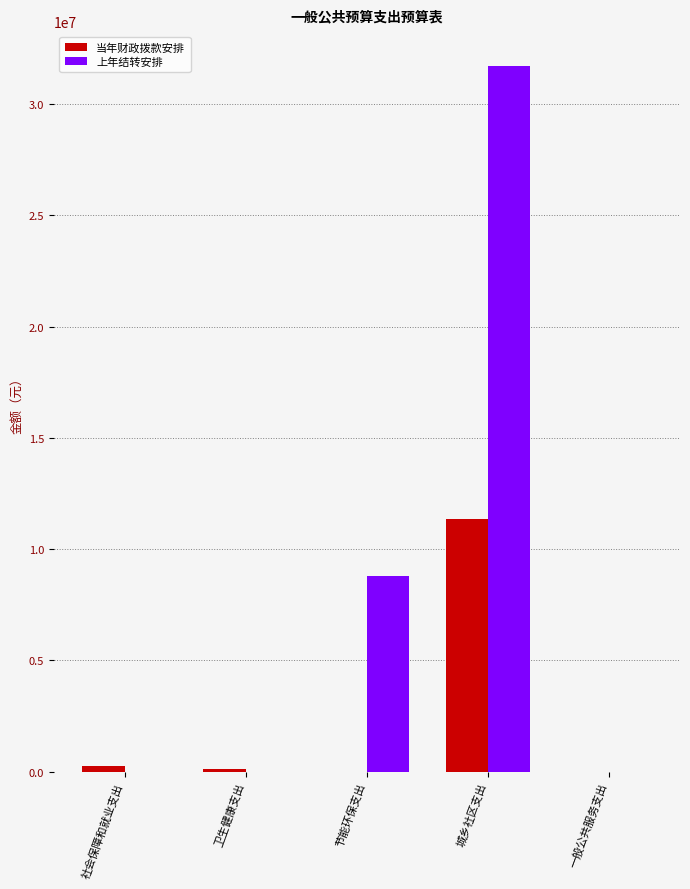

How many groups of bars are there?

5